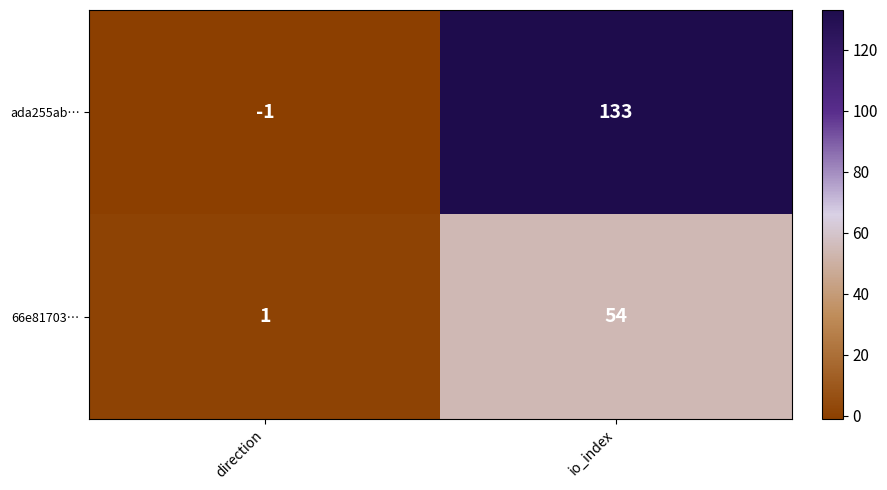

List the series in order of their overall mean, lowest first.

66e81703…, ada255ab…